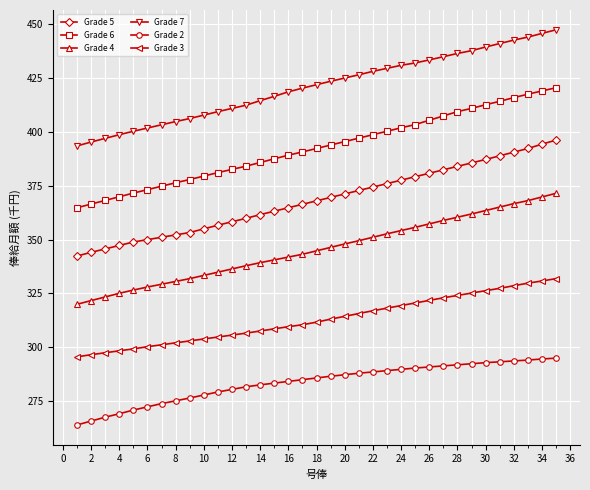

What is the minimum value for Grade 5?

342.4